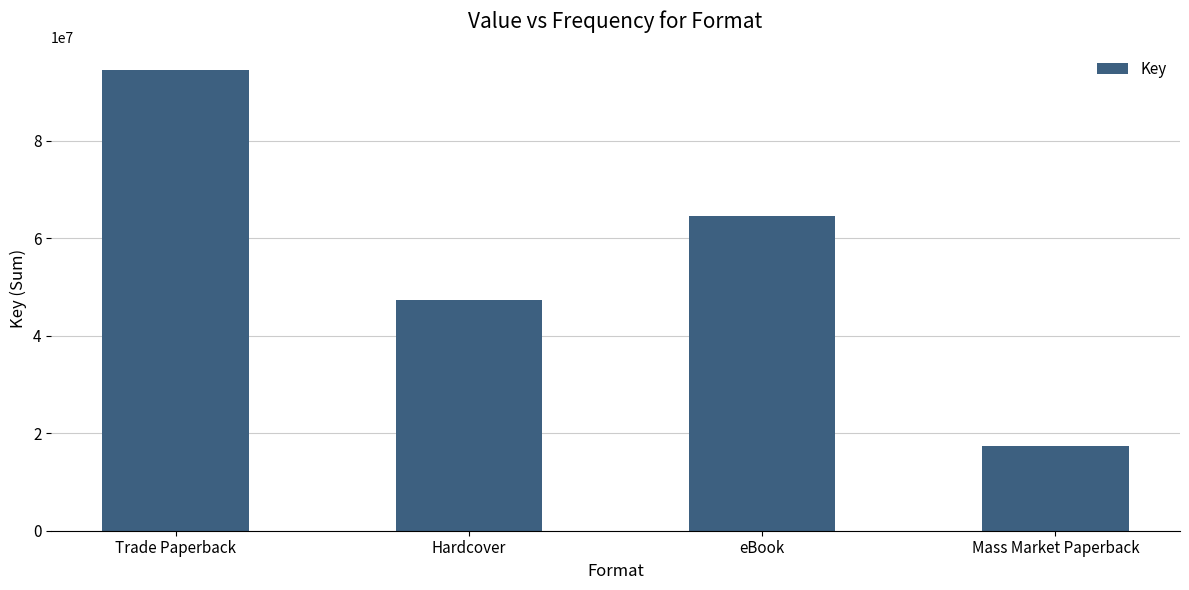

Approximately how many times larger is the value at eBook compared to Hardcover?

1.4